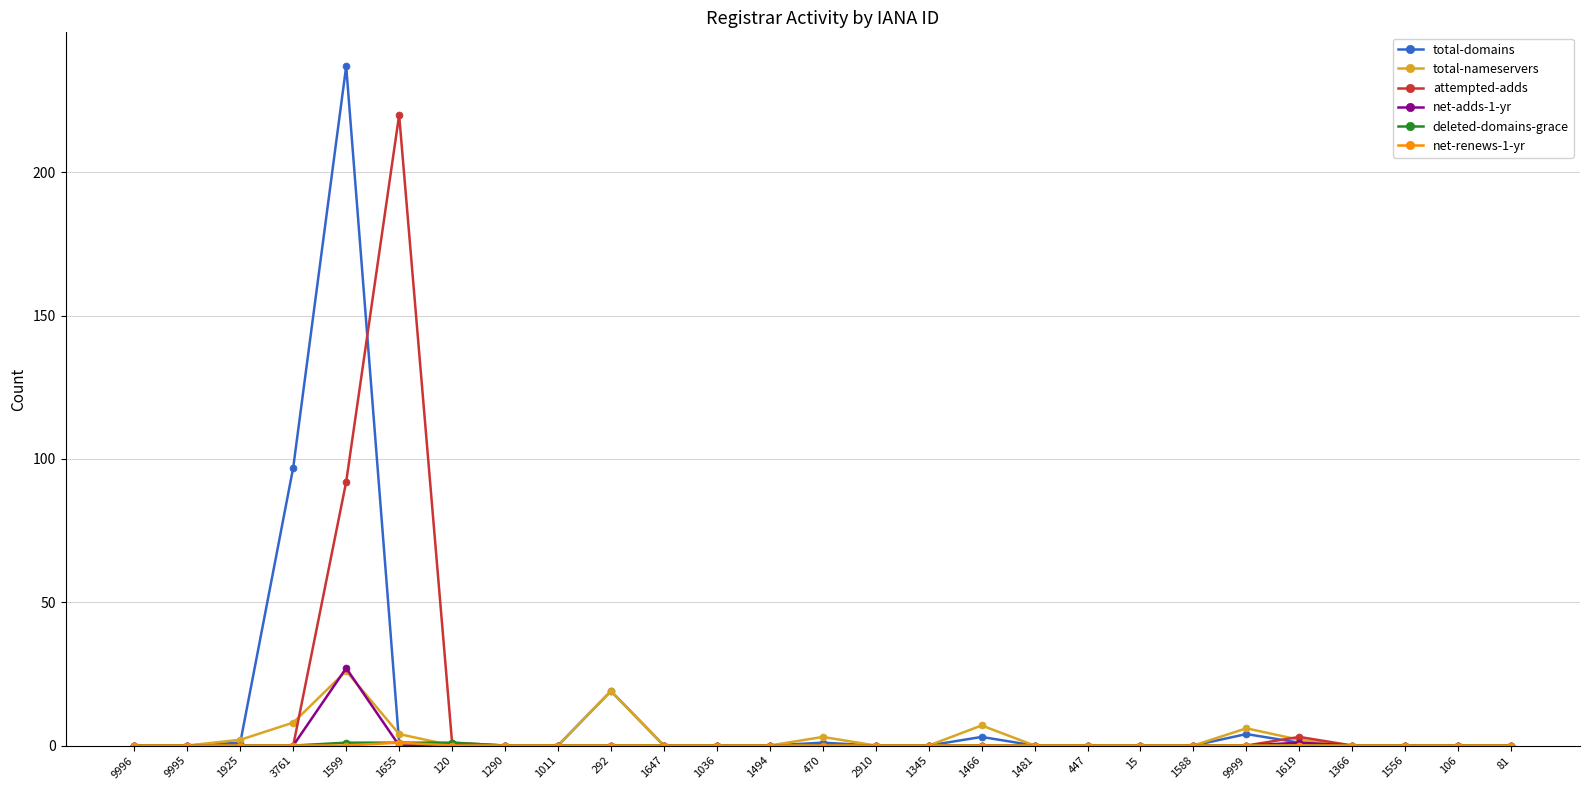

Which series changed the most between 9996 and 1655?

attempted-adds